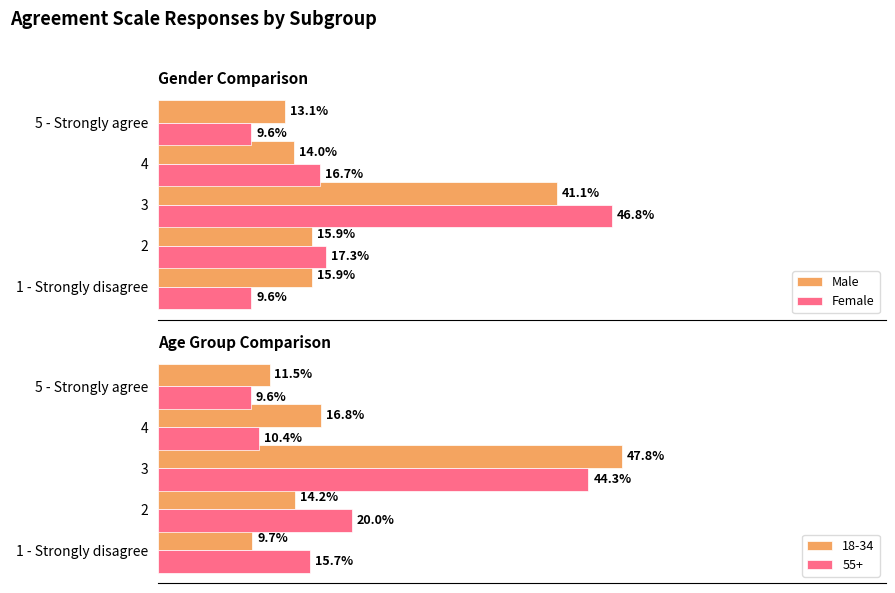

Is it true that Female equals 16.6 at 5 - Strongly agree?

False